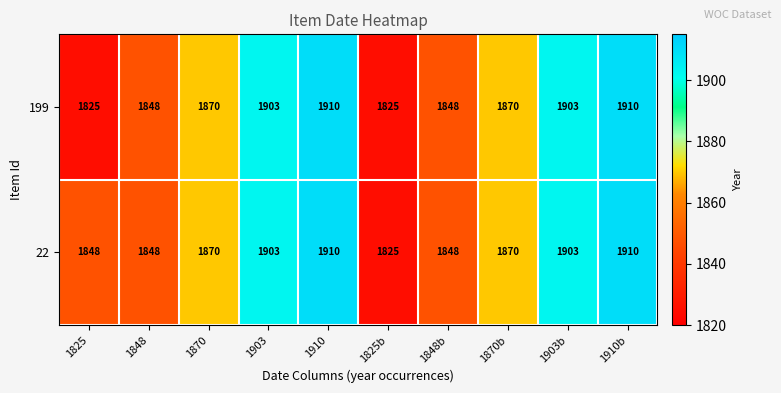

Which series has the largest total across all categories?

22